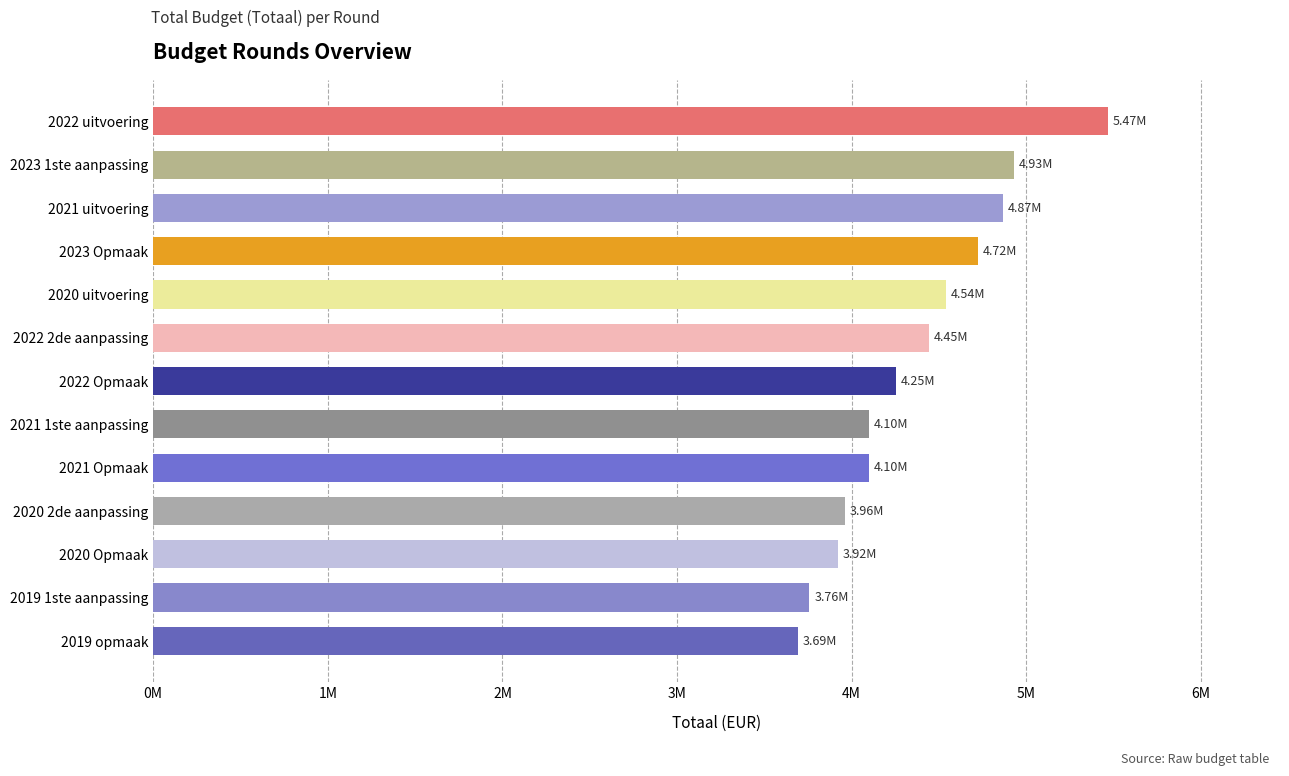

Does the chart contain any negative values?

No